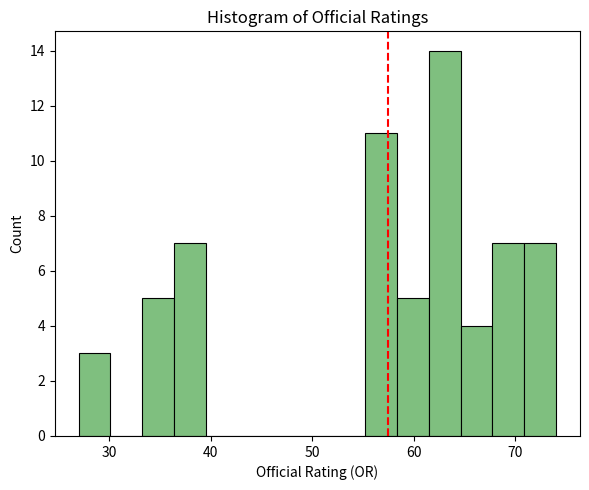

Around what value on the x-axis is the tallest bar? Give the approximate position of its centre, as read against the axis.

63